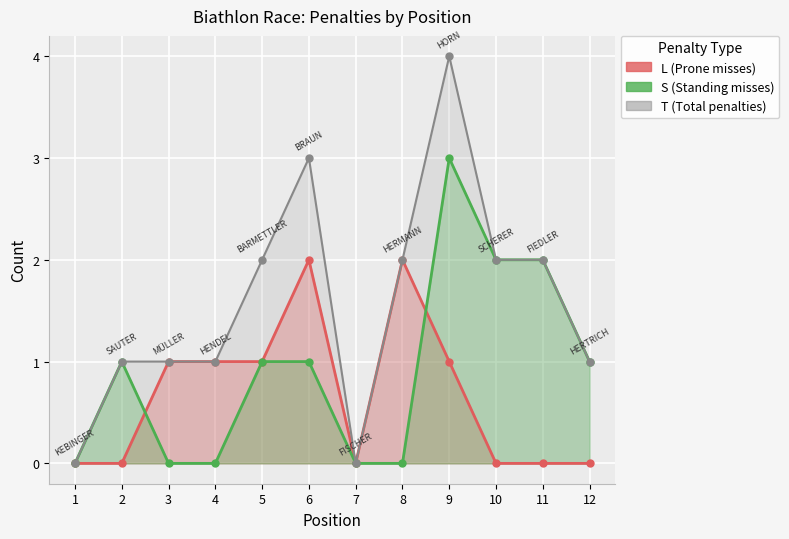

What is the highest value of the T series?

4